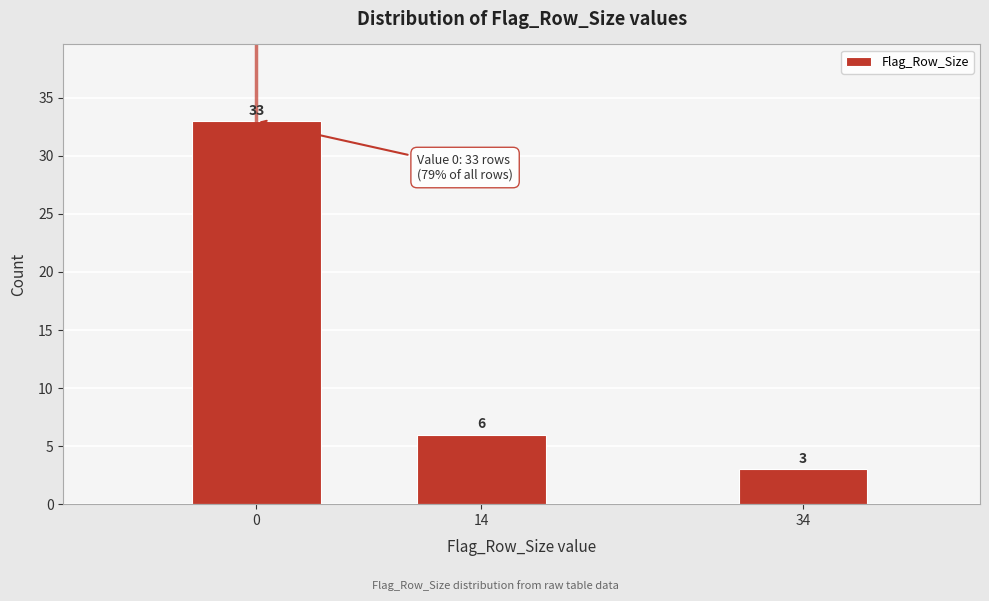

Reading right to left, transcribe all the data shown in this chart.

3	6	33